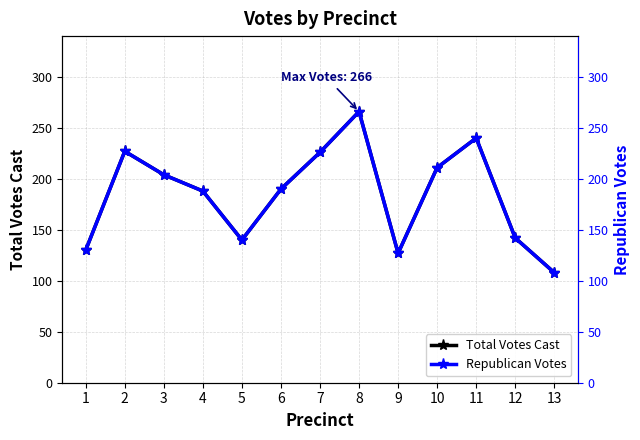

Rank the series at 5 from lowest to highest value.

Total Votes Cast, Republican Votes